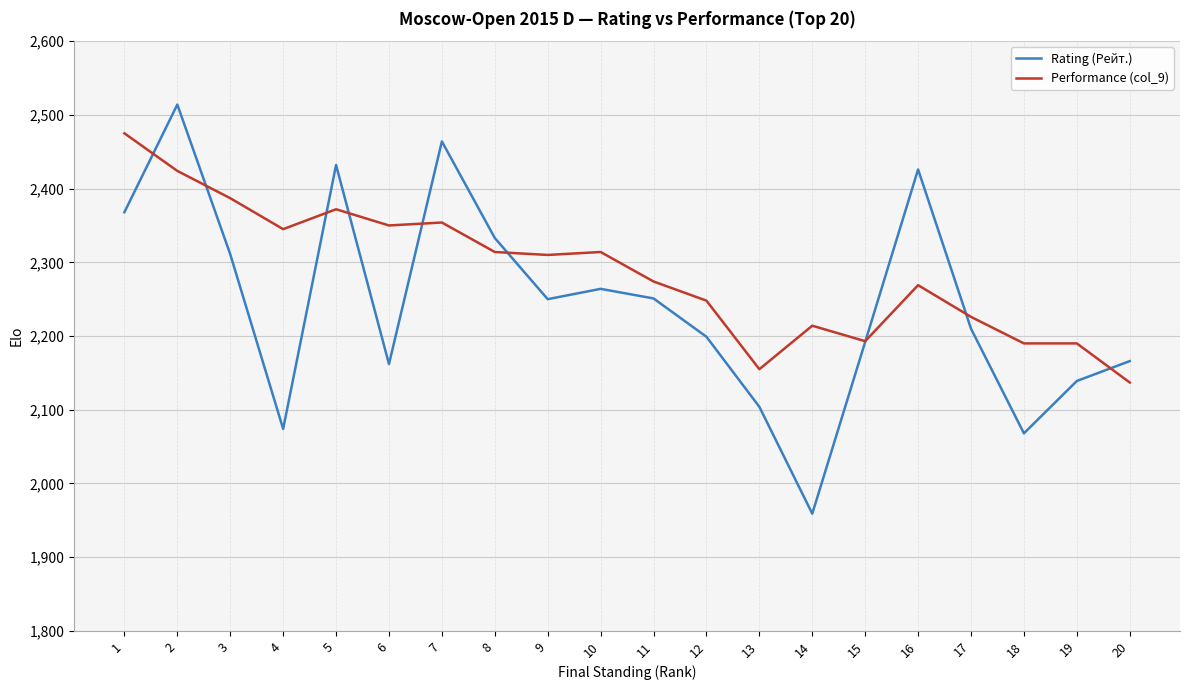

What is the total value across all series at 5?

4804